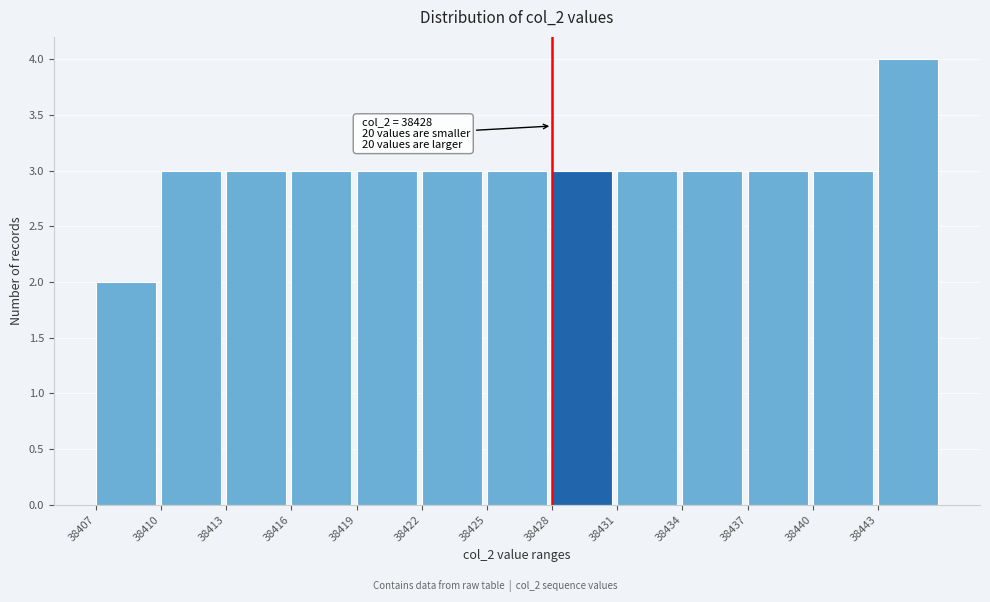

Which range on the x-axis has the tallest bar?

38443 to 38446